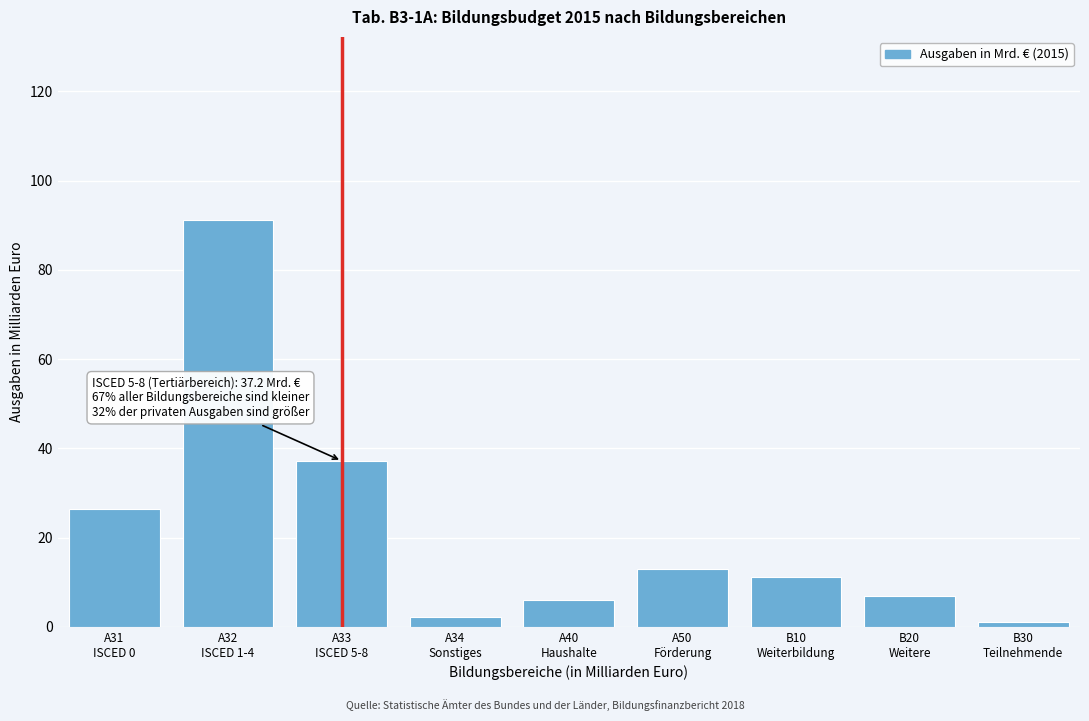

Reading left to right, list all the values displayed in this chart.

26.3	91.2	37.2	2.3	5.9	12.9	11.1	6.9	1.0